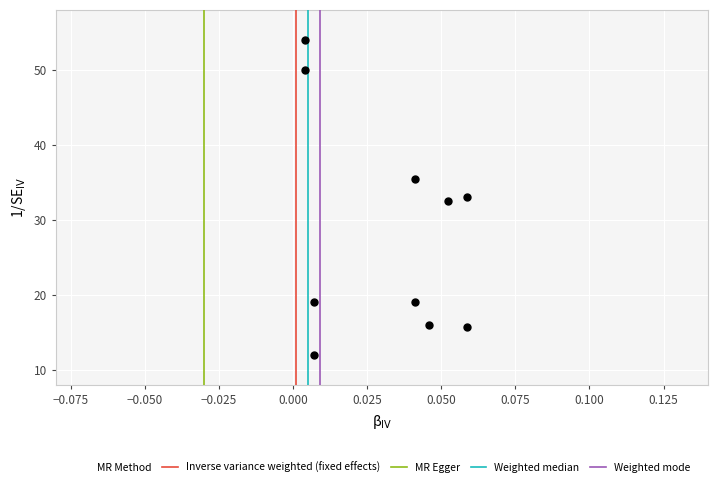

What is the average Y value?

28.7